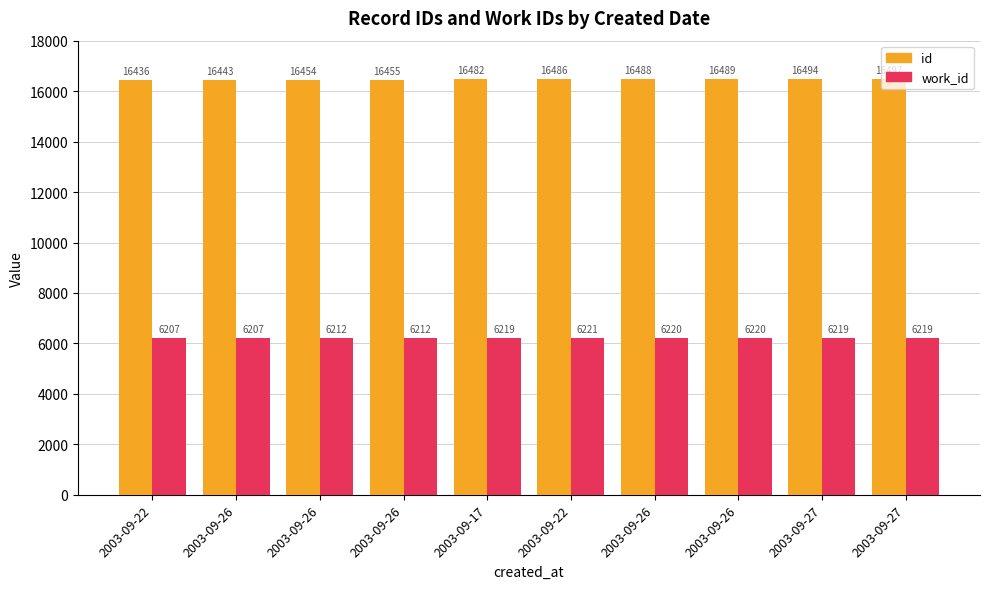

True or false: work_id has a value of 10994 at 2003-09-22.

False